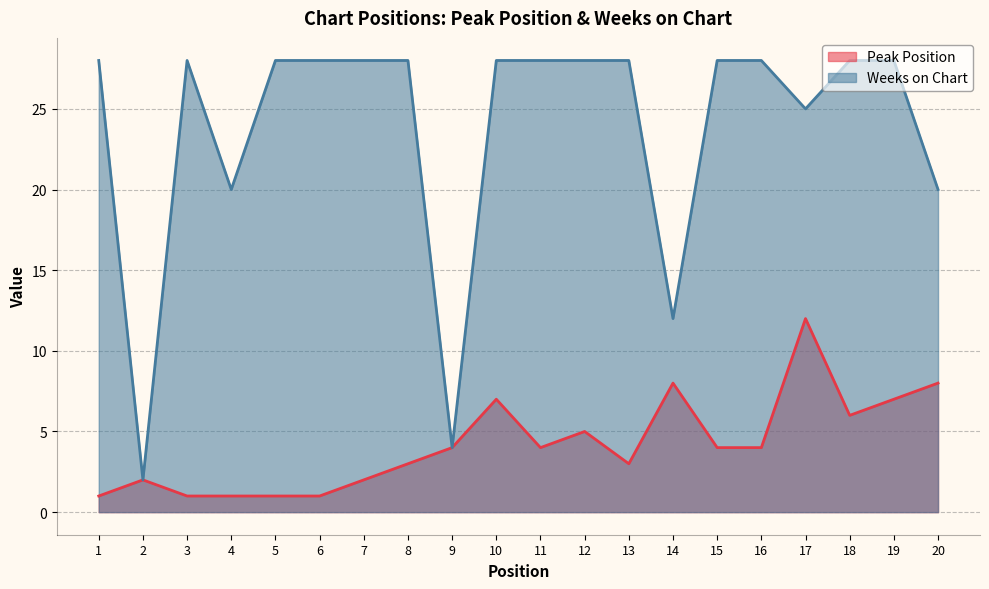

What are all the series names shown in the legend?

Peak Position, Weeks on Chart